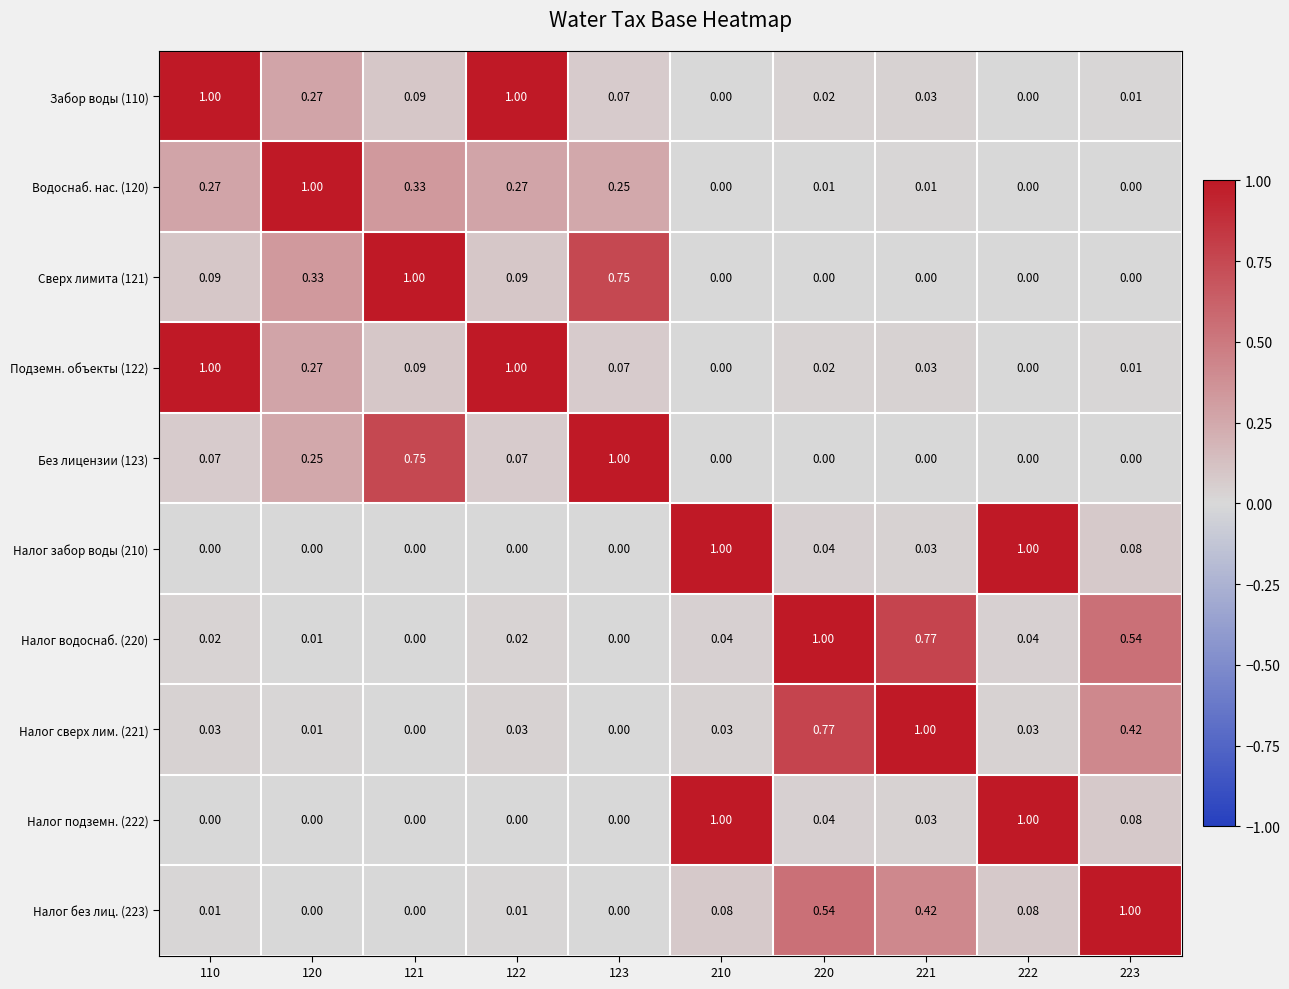

Is the value of Налог водоснаб. (220) at 120 greater than the value of Налог забор воды (210) at 121?

Yes